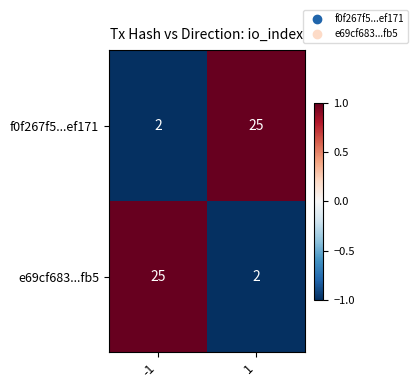

Rank the series at -1 from lowest to highest value.

f0f267f5...ef171, e69cf683...fb5